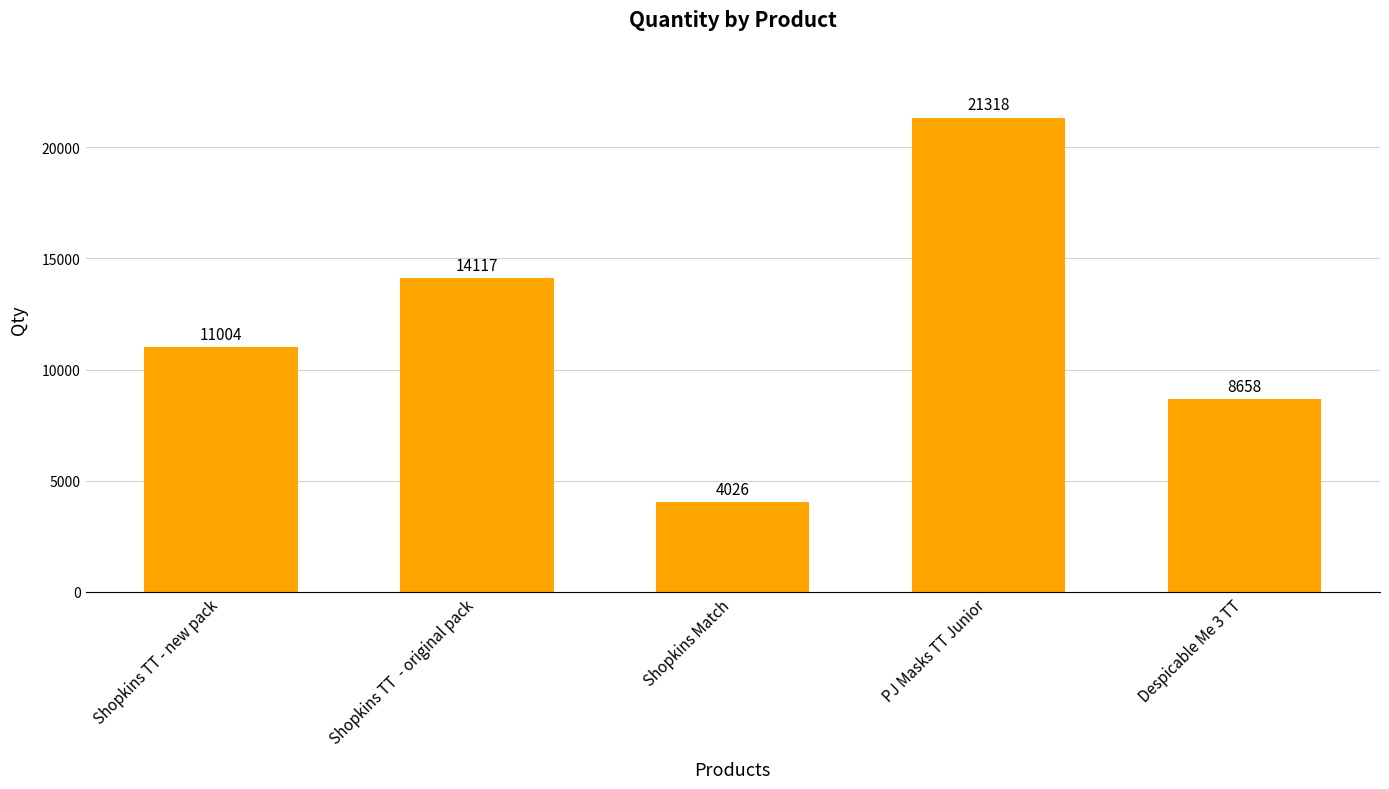

The value at PJ Masks TT Junior is 13751. True or false?

False